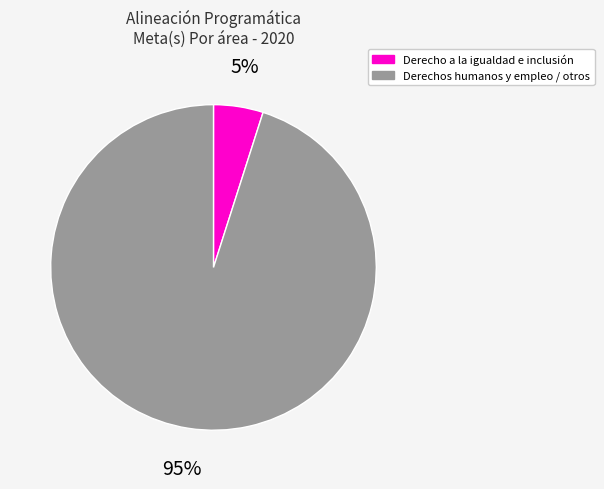

Is there any slice that represents more than half of the pie?

Yes